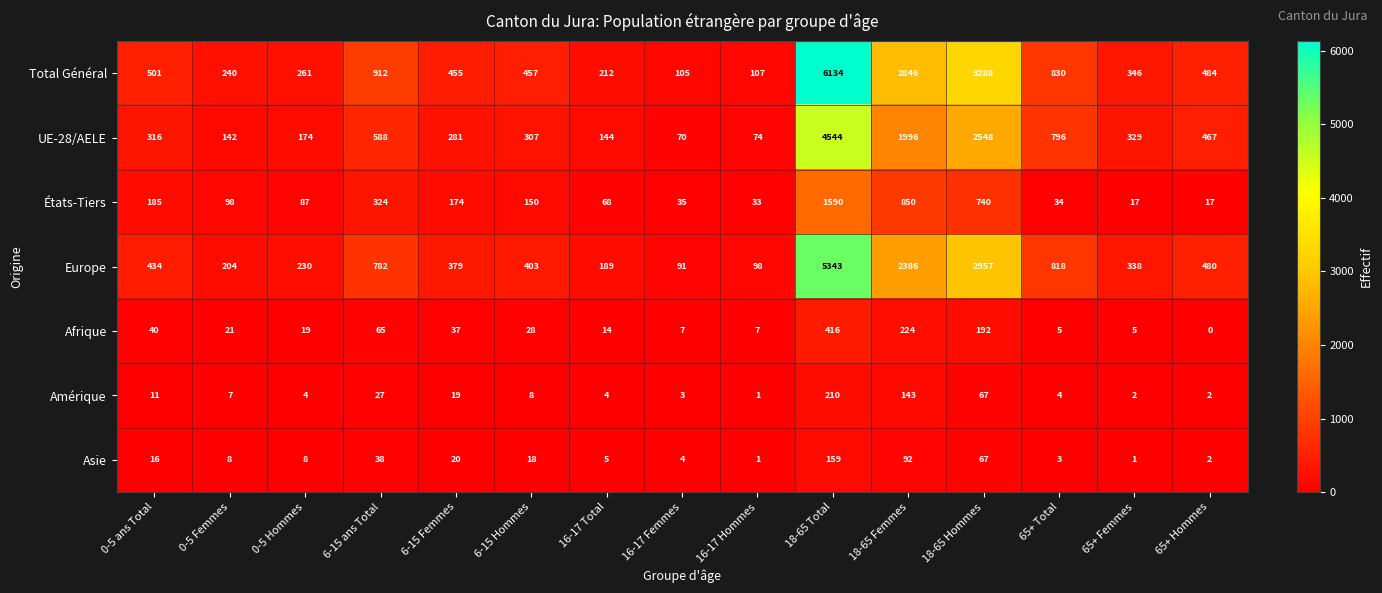

Rank the series by their maximum value, from lowest to highest.

Asie, Amérique, Afrique, États-Tiers, UE-28/AELE, Europe, Total Général